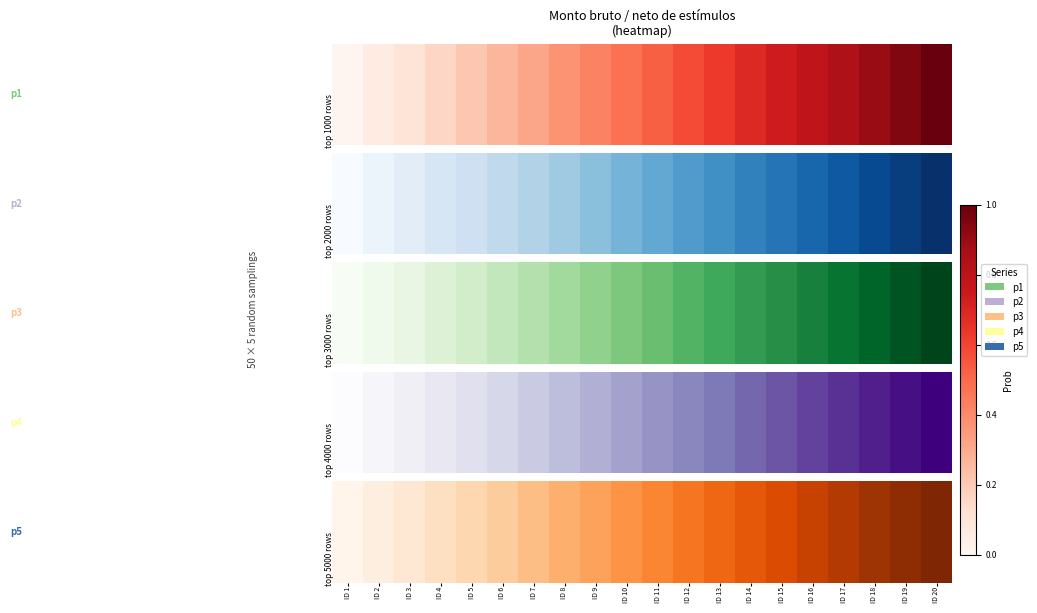

Count the number of categories in the chart.

20